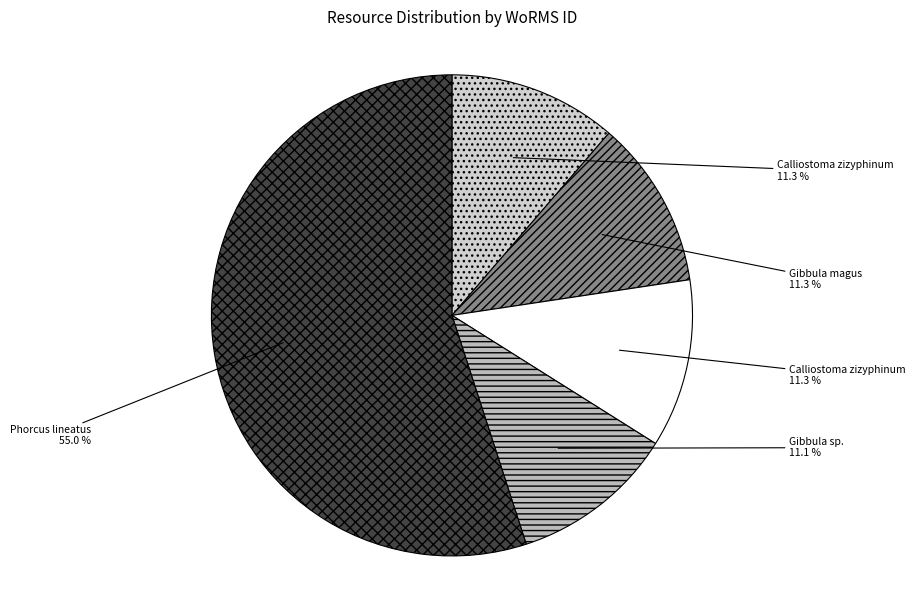

Count the number of slices in the pie.

5